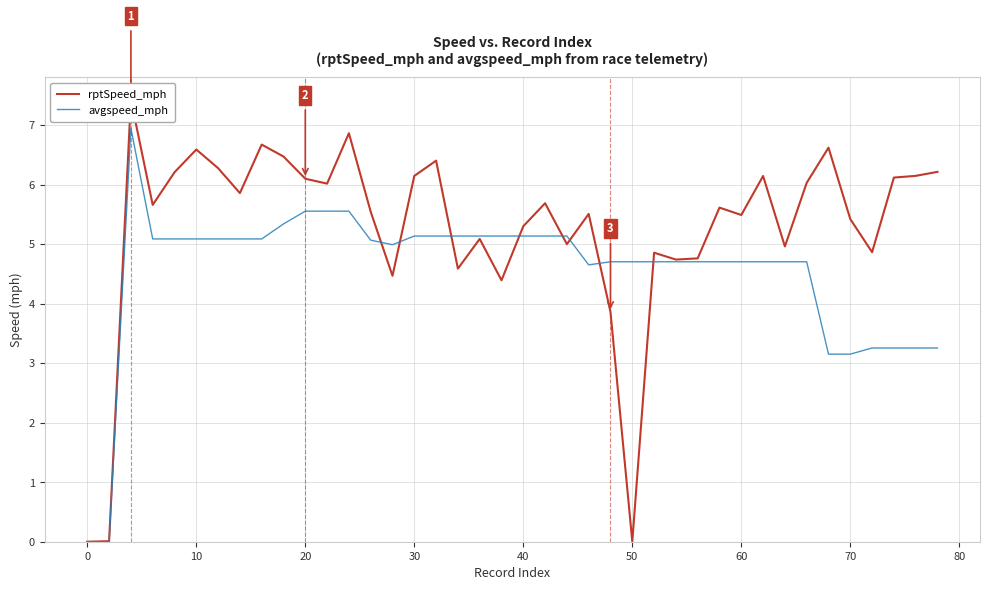

Which series has the largest range (max minus min)?

rptSpeed_mph